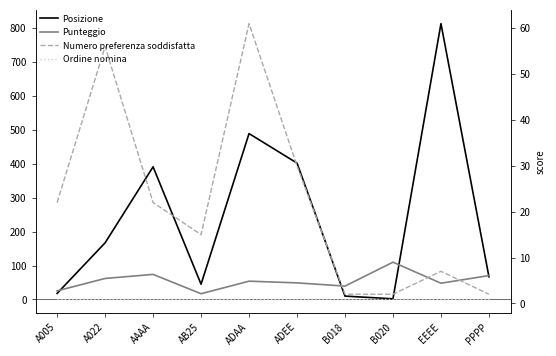

At B020, list the series in order from largest to smallest.

Punteggio, Posizione, Numero preferenza soddisfatta, Ordine nomina